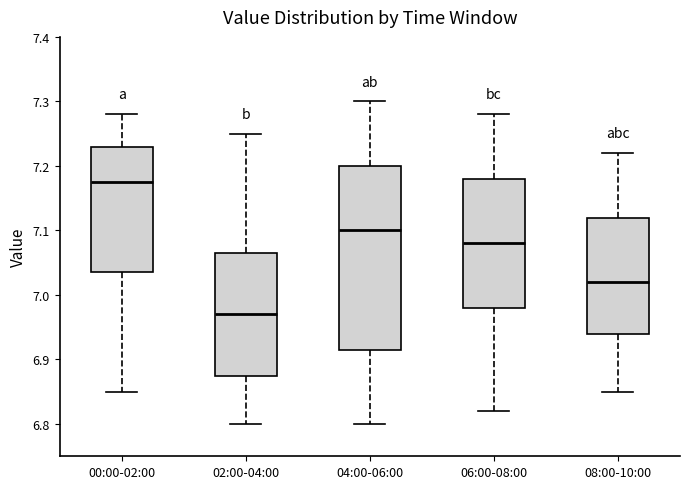

Which box has the lowest median line?

02:00-04:00